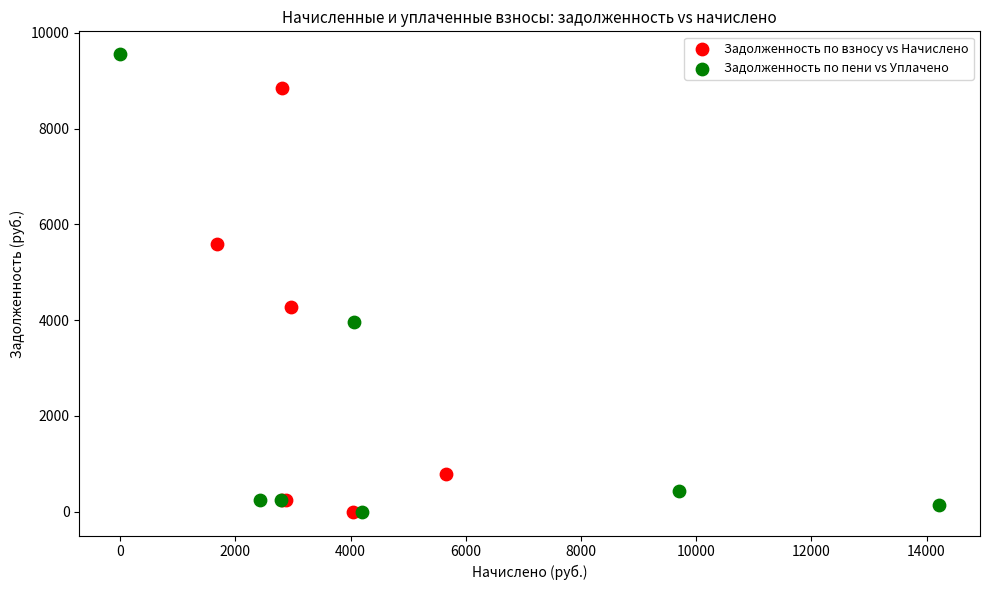

Which series reaches the maximum Y coordinate?

Задолженность по пени vs Уплачено